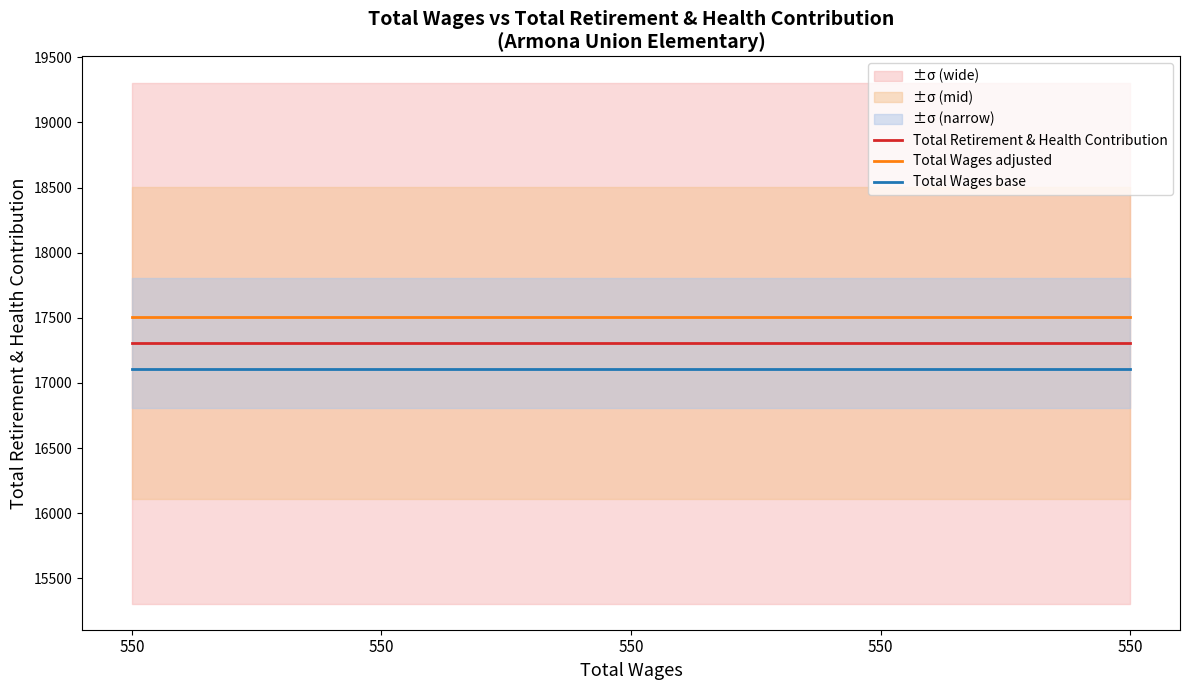

True or false: Total Wages base has a value of 8216 at 550.

False